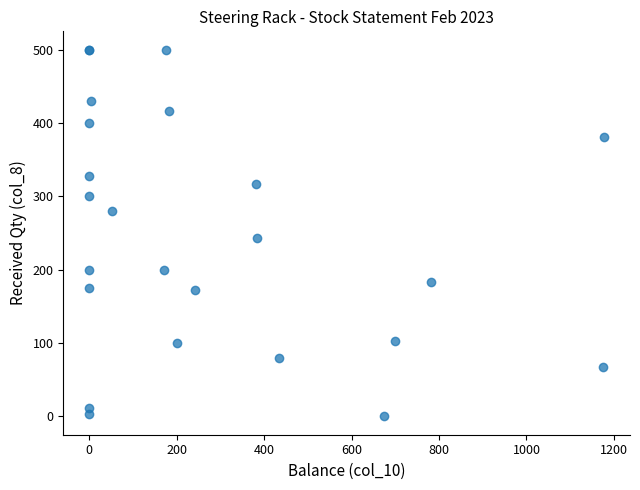

What Y value in the scatter plot is closest to 250?

243